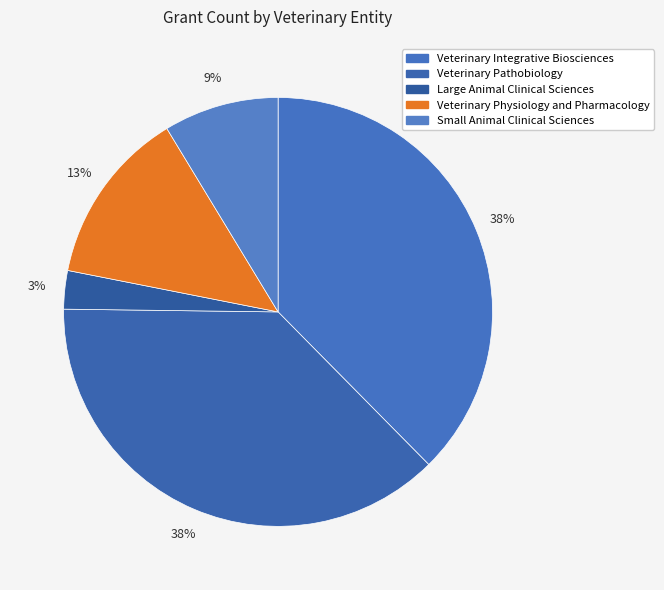

To the nearest percent, what is the difference between the largest and smallest slice percentages?

35%